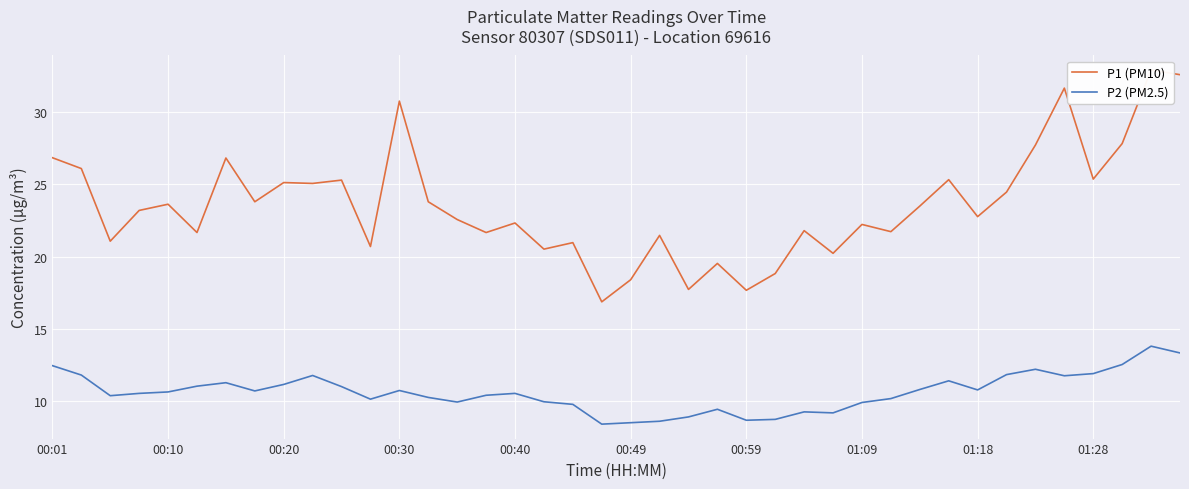

Is it true that P2 (PM2.5) equals 13.3 at 21?

False